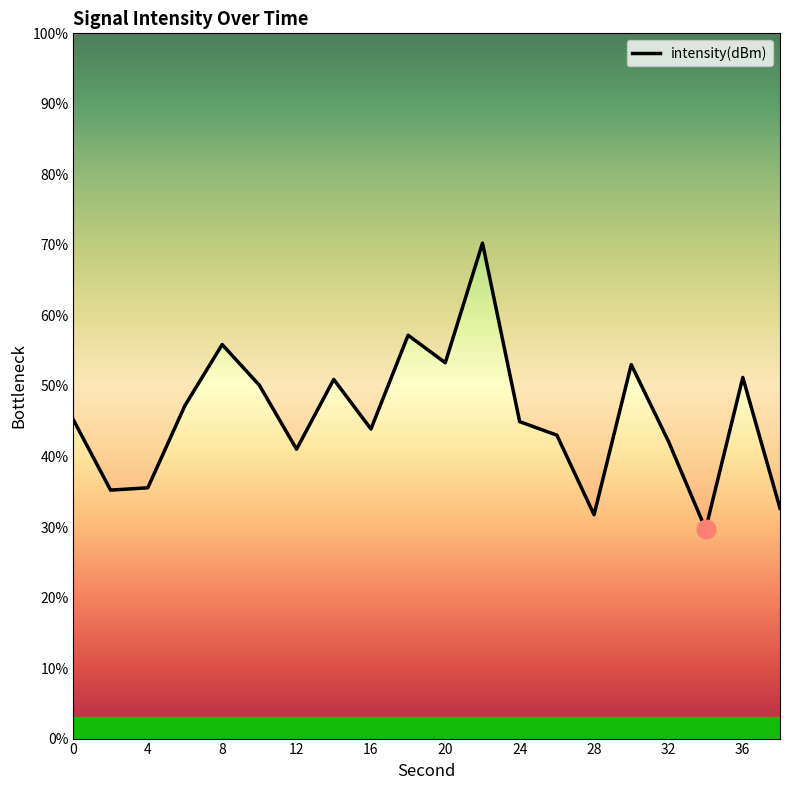

What is the change in value from 0 to 4?

-9.6